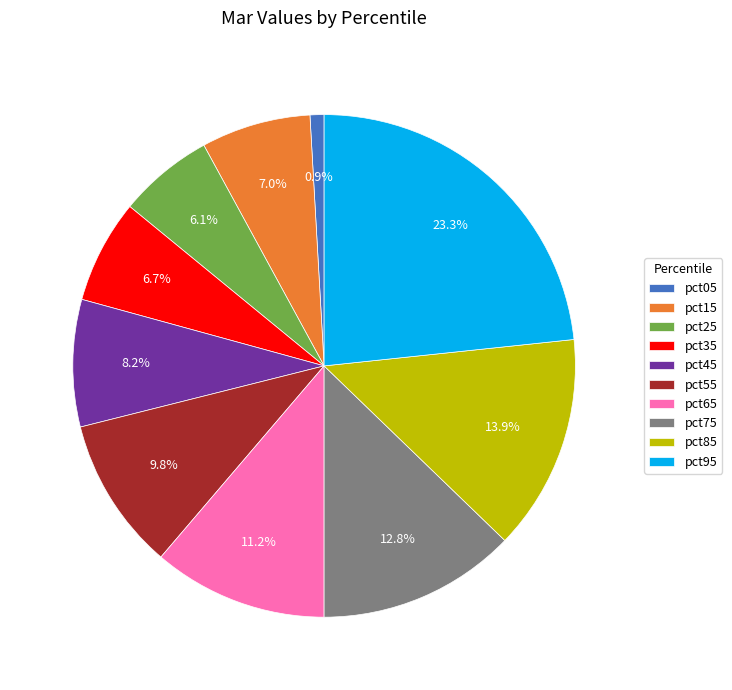

To the nearest percent, what is the difference between the largest and smallest slice percentages?

22%